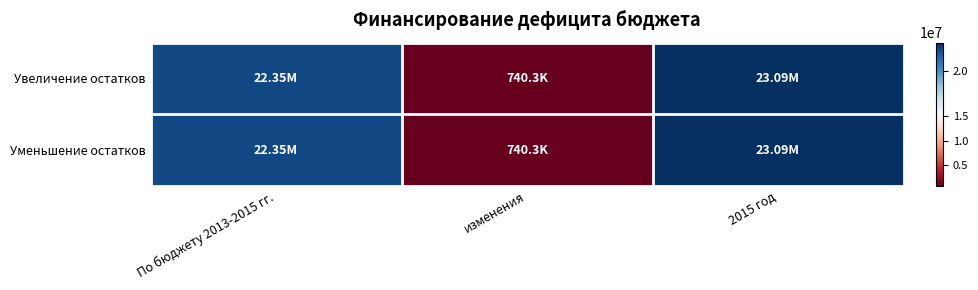

Reading left to right, what are all the values shown in this chart?

Увеличение остатков: По бюджету 2013-2015 гг.=22347710.9	изменения=740329.2	2015 год=23088040.1
Уменьшение остатков: По бюджету 2013-2015 гг.=22347710.9	изменения=740329.2	2015 год=23088040.1